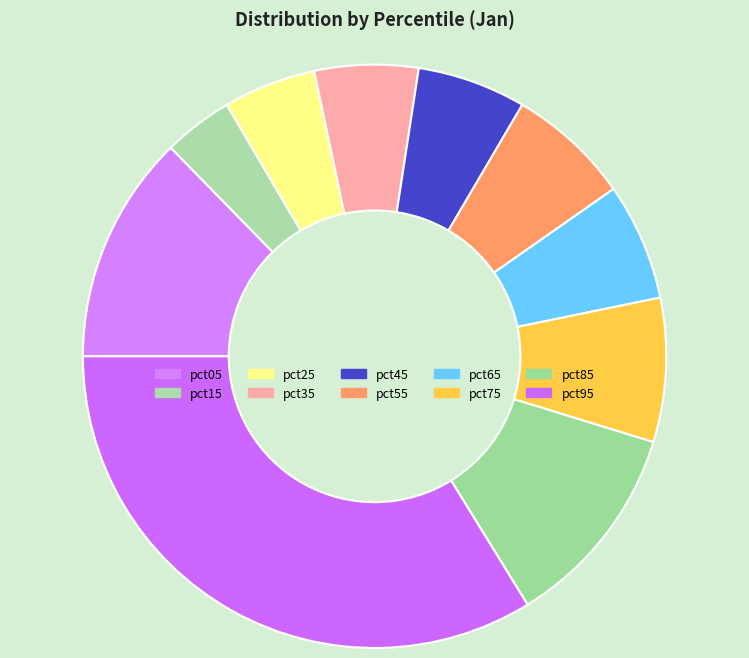

To the nearest percent, what percentage of the pie is pct95?

34%